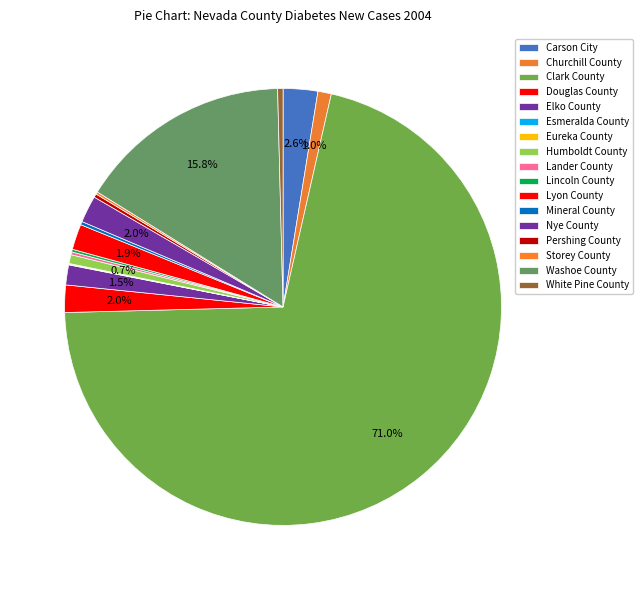

Rank the categories by value from highest to lowest.

Clark County, Washoe County, Carson City, Douglas County, Nye County, Lyon County, Elko County, Churchill County, Humboldt County, White Pine County, Pershing County, Mineral County, Lander County, Lincoln County, Storey County, Eureka County, Esmeralda County